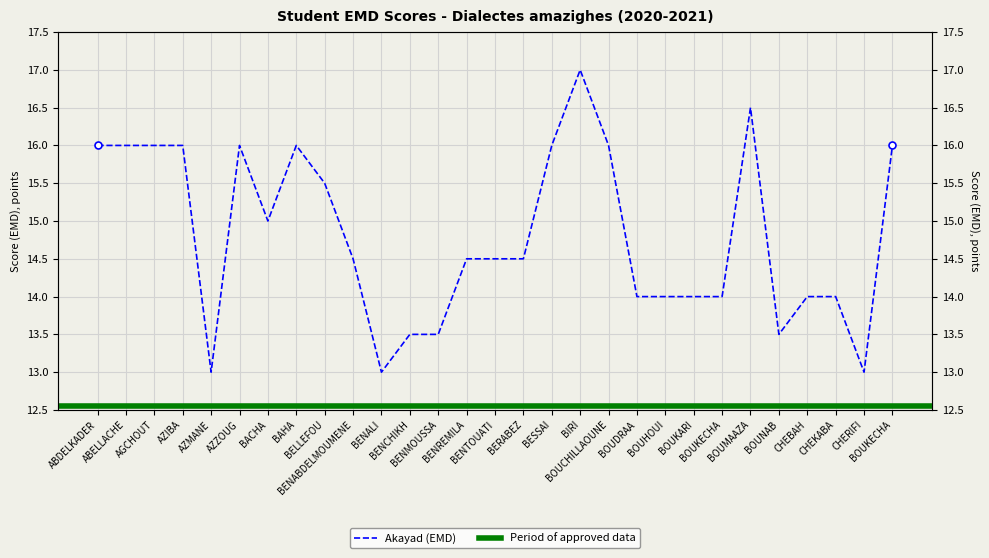

Which category has the lowest value across all series?

AZMANE